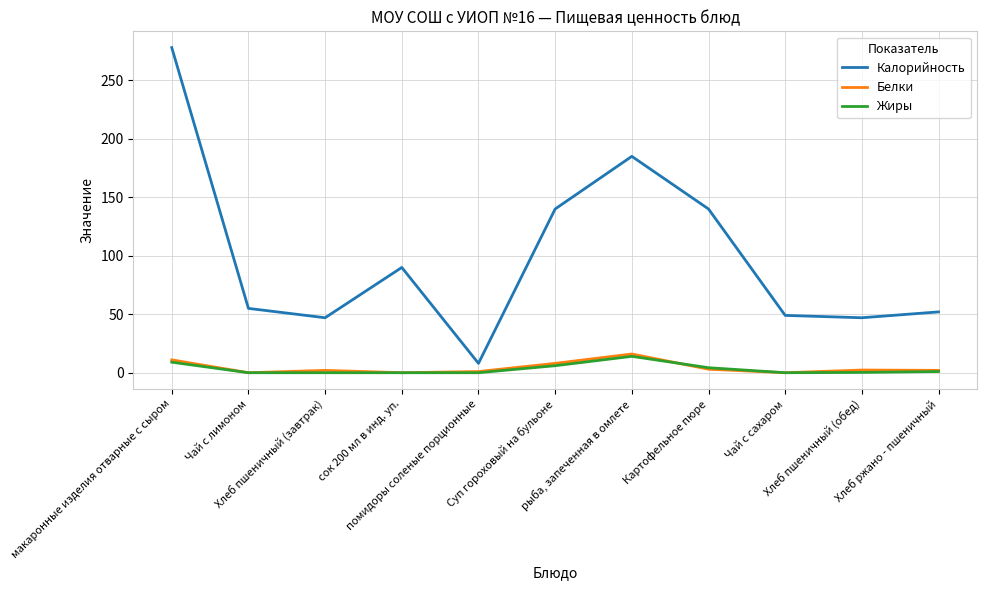

At which label is Белки closest to 8?

Суп гороховый на бульоне